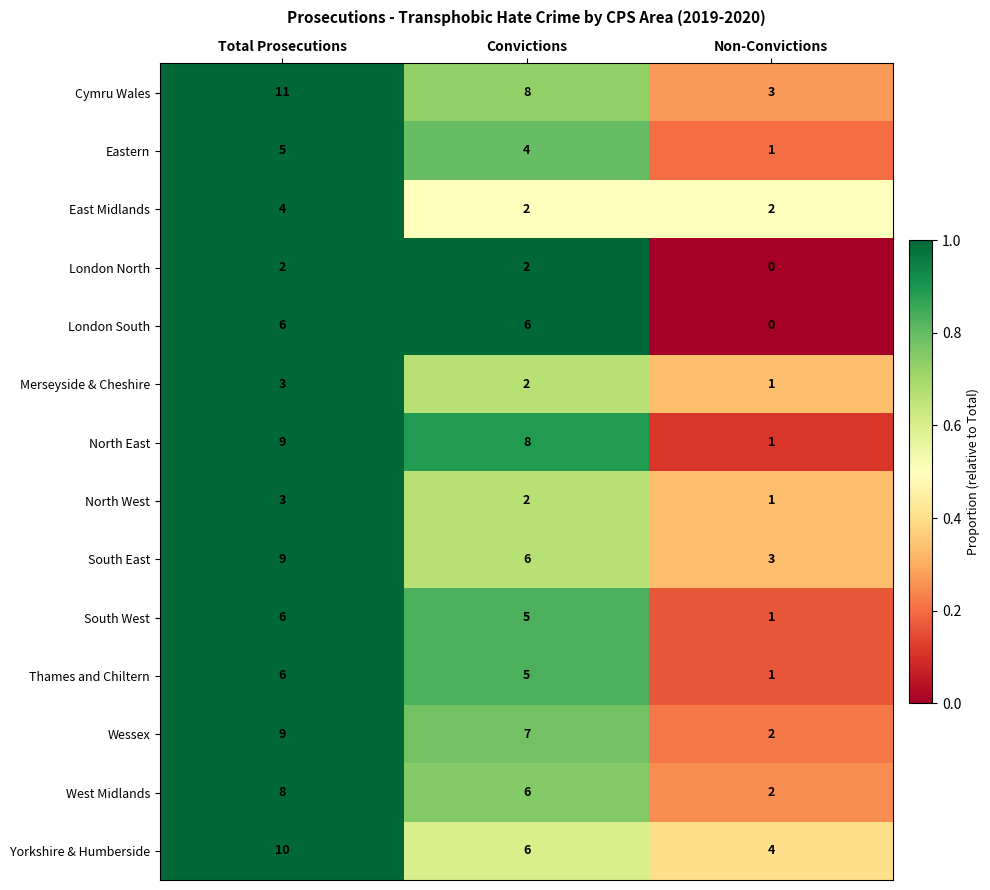

What is the spread (max minus min) of values at Non-Convictions?

4